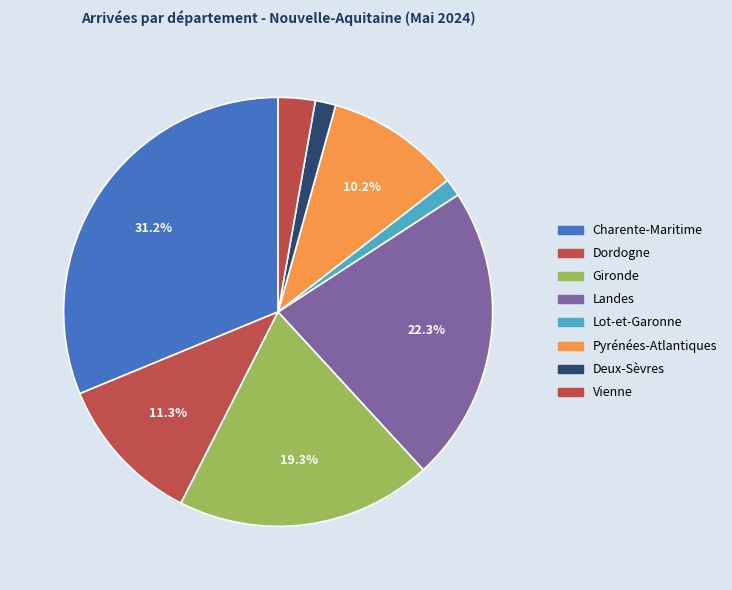

To the nearest percent, what is the average slice percentage?

12%